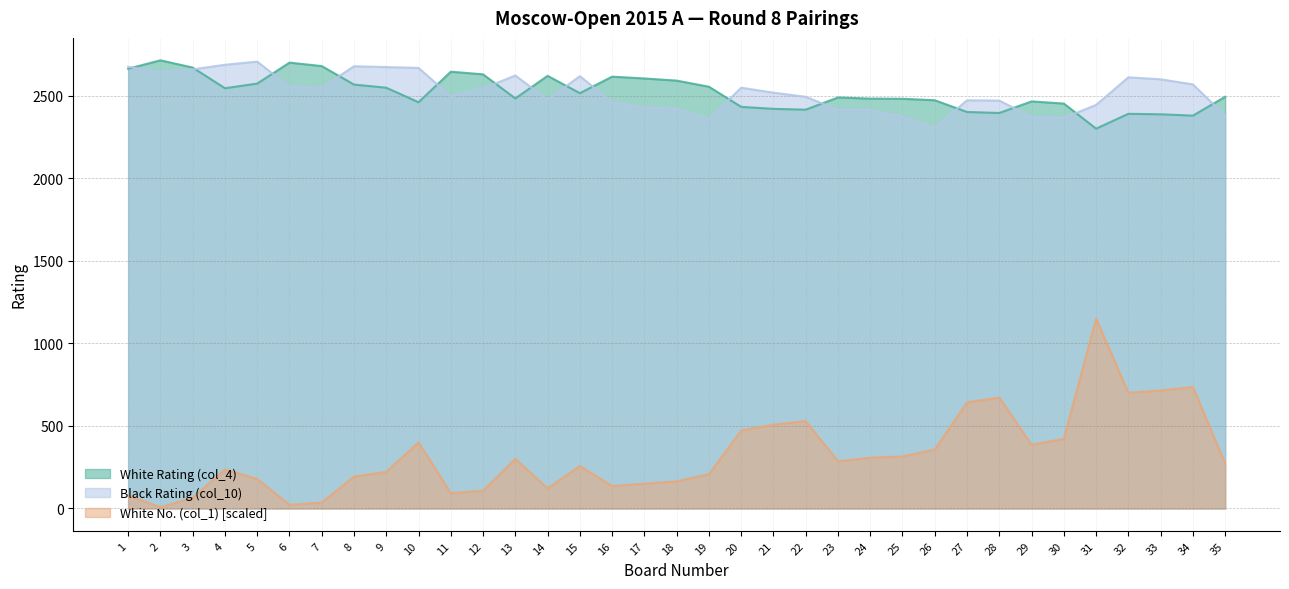

What is the average value of the White No. (col_1) series?

326.7